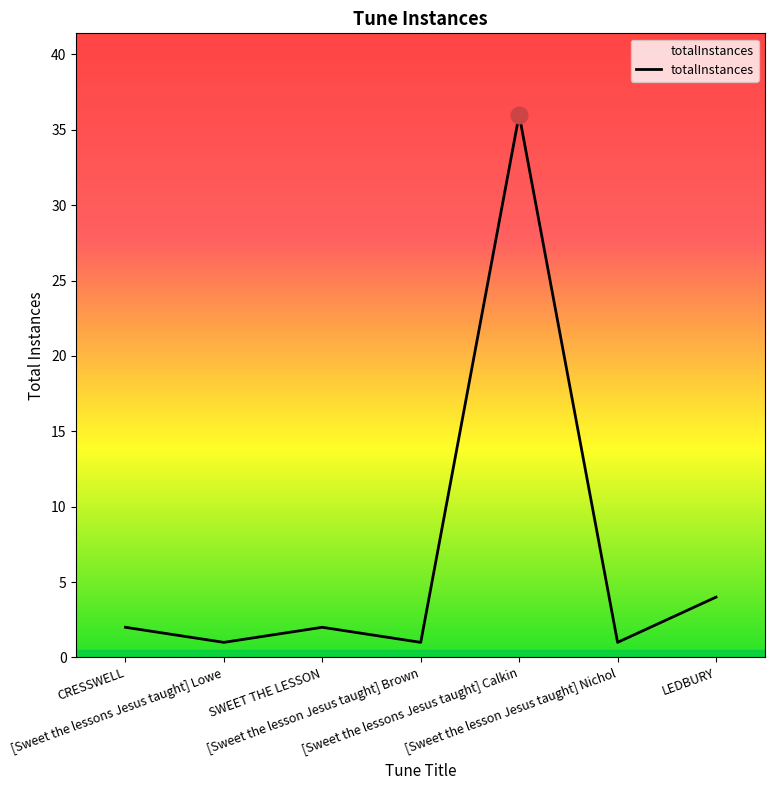

Is this an area chart (filled region under the line)?

No